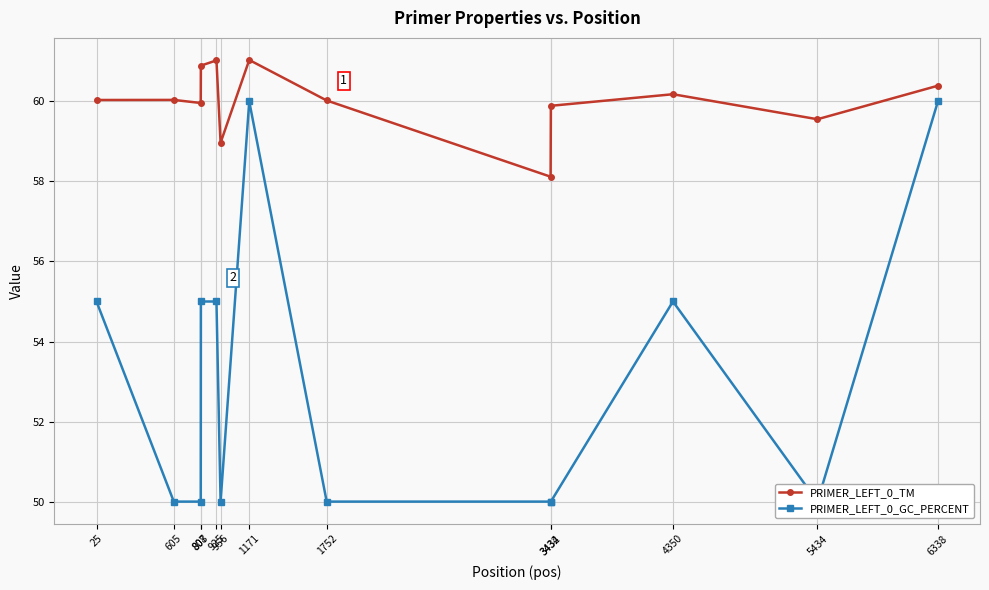

The PRIMER_LEFT_0_TM series shows 61.0 at 1171. True or false?

True